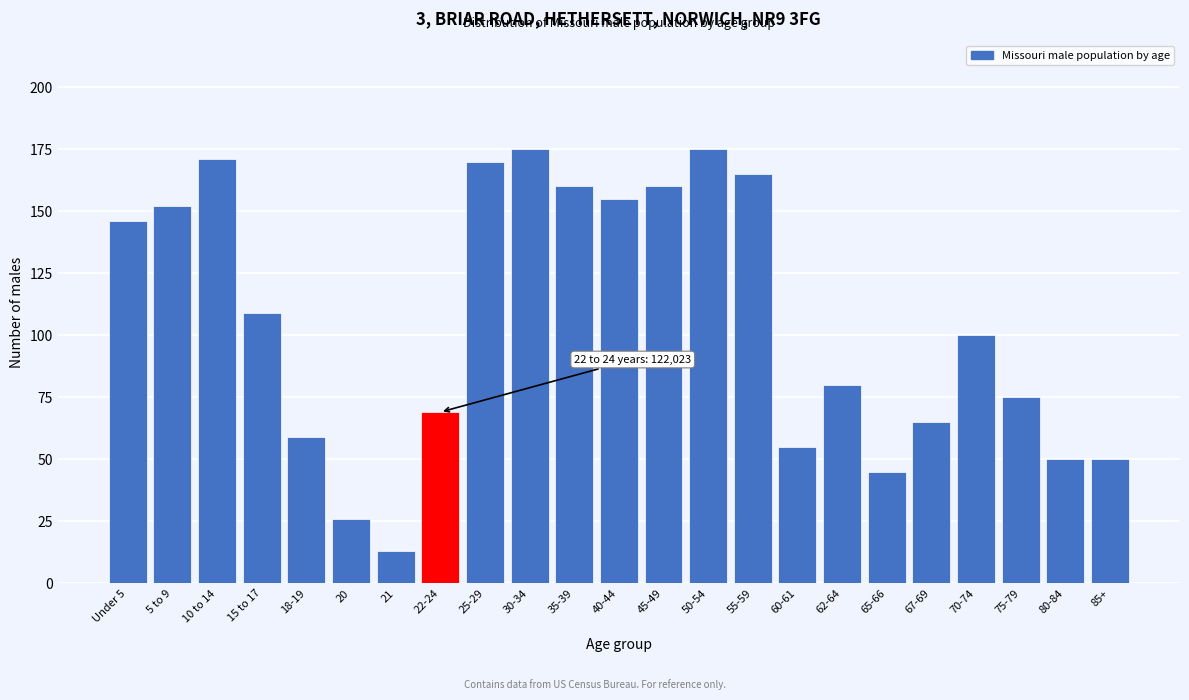

Reading left to right, what are all the values shown in this chart?

146	152	171	109	59	26	13	69	170	175	160	155	160	175	165	55	80	45	65	100	75	50	50